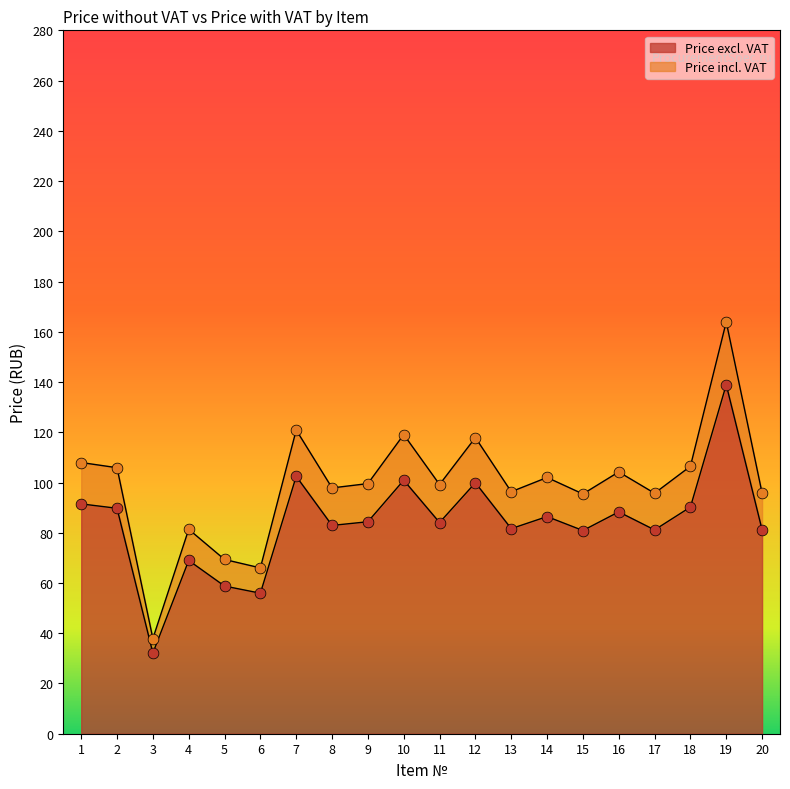

At how many categories does at least one series exceed 71?

17